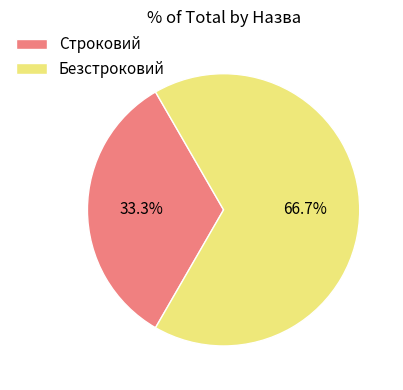

What percentage is the Безстроковий slice, to the nearest percent?

67%